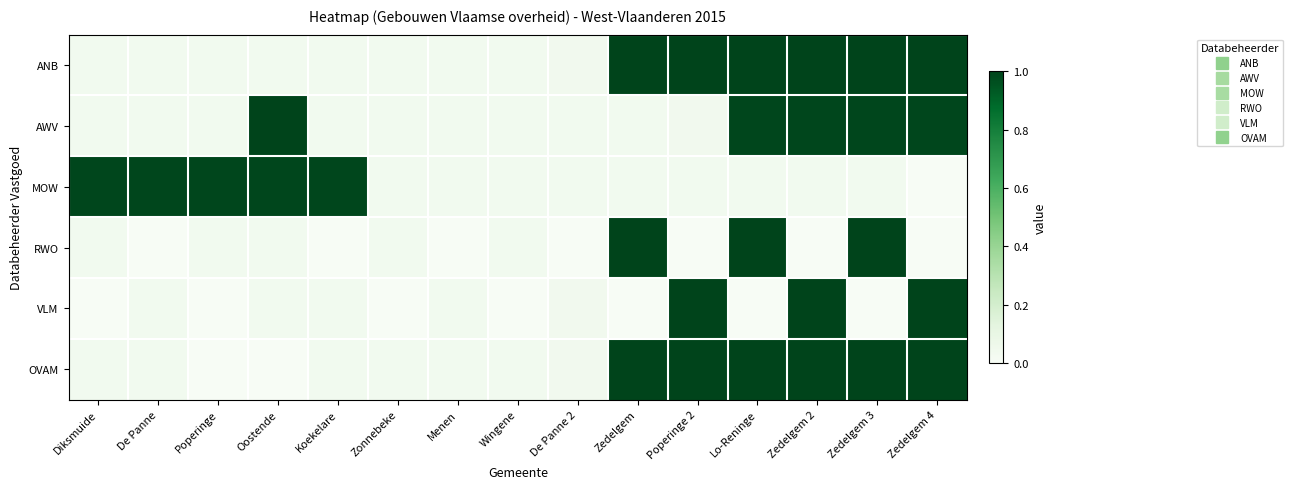

Reading left to right, list all the values displayed in this chart.

ANB: Diksmuide=0.0	De Panne=0.0	Poperinge=0.0	Oostende=0.0	Koekelare=0.0	Zonnebeke=0.0	Menen=0.0	Wingene=0.0	De Panne 2=0.0	Zedelgem=1.0	Poperinge 2=1.0	Lo-Reninge=1.0	Zedelgem 2=1.0	Zedelgem 3=1.0	Zedelgem 4=1.0
AWV: Diksmuide=0.0	De Panne=0.0	Poperinge=0.0	Oostende=1.0	Koekelare=0.0	Zonnebeke=0.0	Menen=0.0	Wingene=0.0	De Panne 2=0.0	Zedelgem=0.0	Poperinge 2=0.0	Lo-Reninge=1.0	Zedelgem 2=1.0	Zedelgem 3=1.0	Zedelgem 4=1.0
MOW: Diksmuide=1.0	De Panne=1.0	Poperinge=1.0	Oostende=1.0	Koekelare=1.0	Zonnebeke=0.0	Menen=0.0	Wingene=0.0	De Panne 2=0.0	Zedelgem=0.0	Poperinge 2=0.0	Lo-Reninge=0.0	Zedelgem 2=0.0	Zedelgem 3=0.0	Zedelgem 4=0.0
RWO: Diksmuide=0.0	De Panne=0.0	Poperinge=0.0	Oostende=0.0	Koekelare=0.0	Zonnebeke=0.0	Menen=0.0	Wingene=0.0	De Panne 2=0.0	Zedelgem=1.0	Poperinge 2=0.0	Lo-Reninge=1.0	Zedelgem 2=0.0	Zedelgem 3=1.0	Zedelgem 4=0.0
VLM: Diksmuide=0.0	De Panne=0.0	Poperinge=0.0	Oostende=0.0	Koekelare=0.0	Zonnebeke=0.0	Menen=0.0	Wingene=0.0	De Panne 2=0.0	Zedelgem=0.0	Poperinge 2=1.0	Lo-Reninge=0.0	Zedelgem 2=1.0	Zedelgem 3=0.0	Zedelgem 4=1.0
OVAM: Diksmuide=0.0	De Panne=0.0	Poperinge=0.0	Oostende=0.0	Koekelare=0.0	Zonnebeke=0.0	Menen=0.0	Wingene=0.0	De Panne 2=0.0	Zedelgem=1.0	Poperinge 2=1.0	Lo-Reninge=1.0	Zedelgem 2=1.0	Zedelgem 3=1.0	Zedelgem 4=1.0